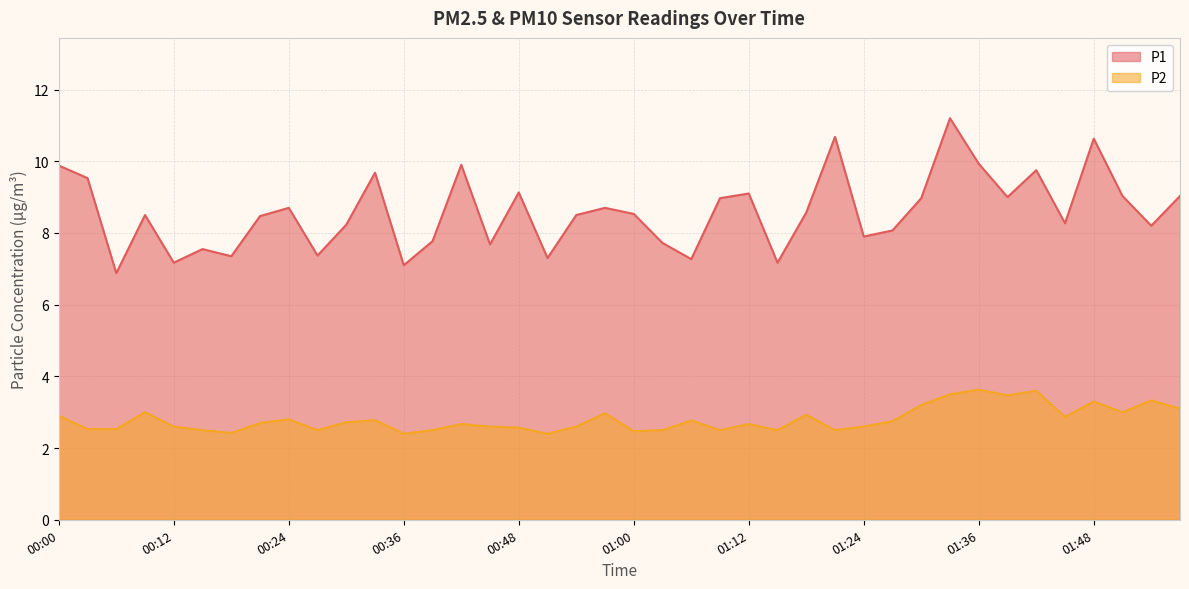

Which category has the highest value in the P1 series?

01:33